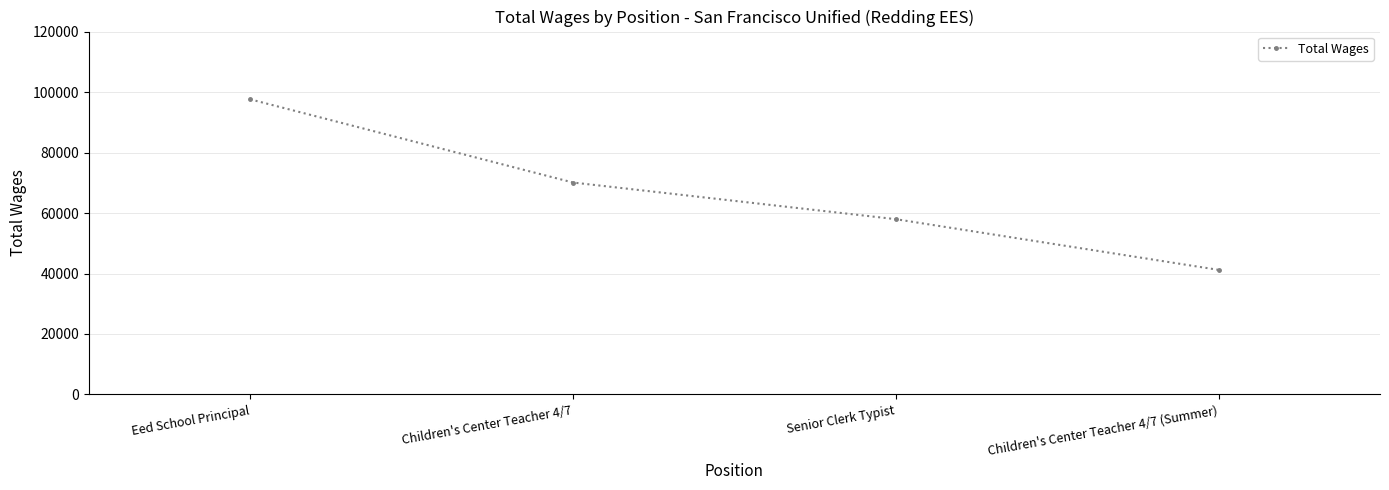

What is the label of the 4th point from the left?

Children's Center Teacher 4/7 (Summer)